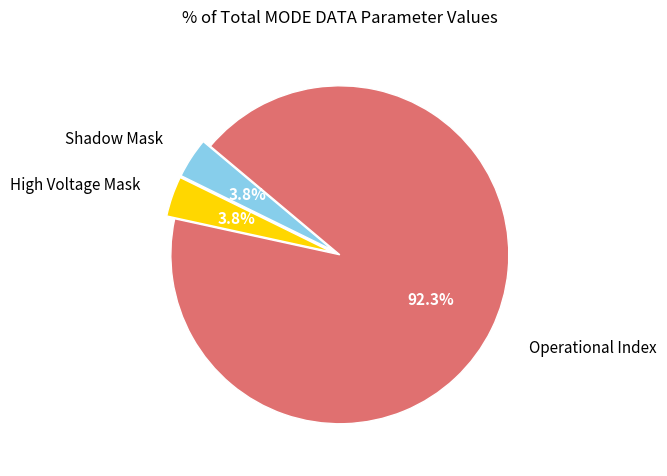

To the nearest percent, what is the average slice percentage?

33%